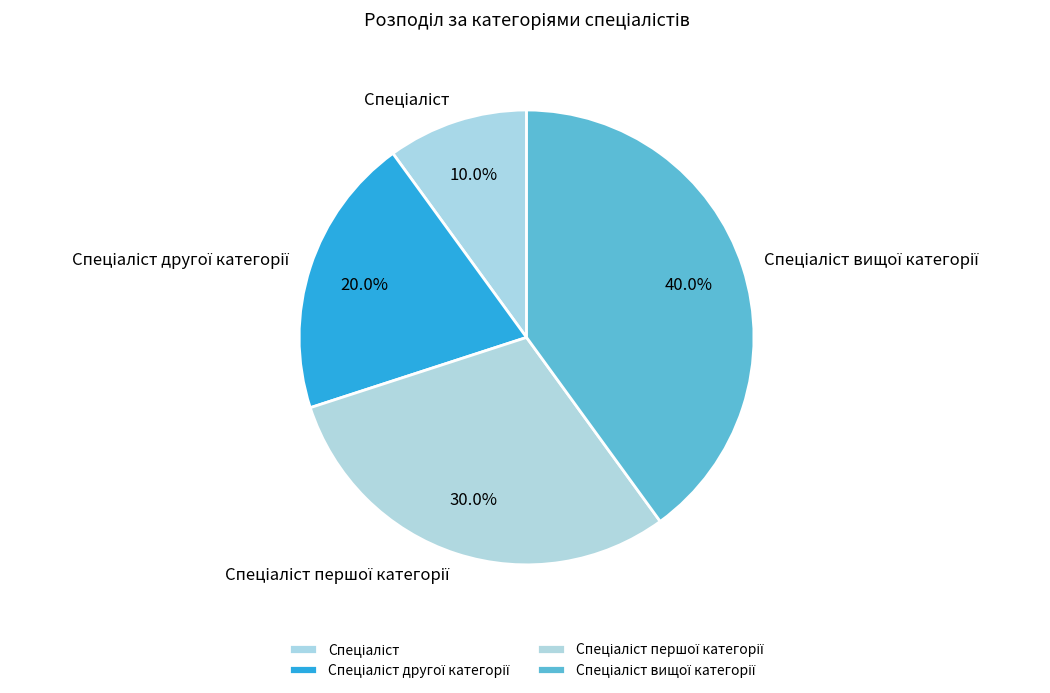

Is there any slice that represents more than half of the pie?

No